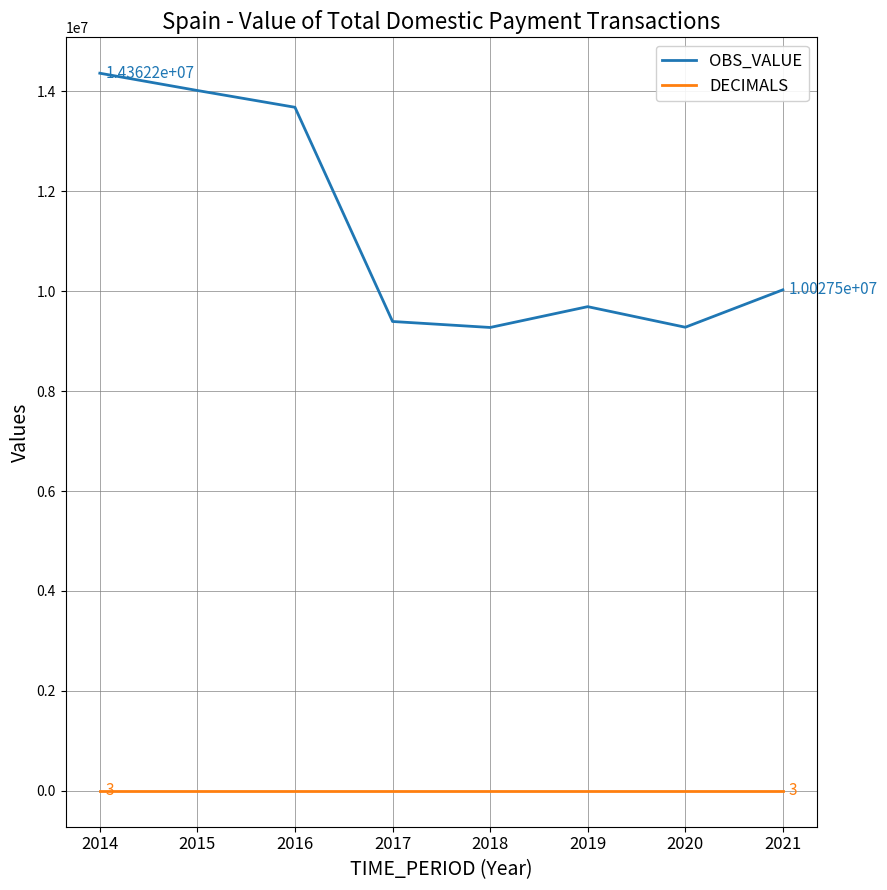

At 2021, list the series in order from smallest to largest.

DECIMALS, OBS_VALUE